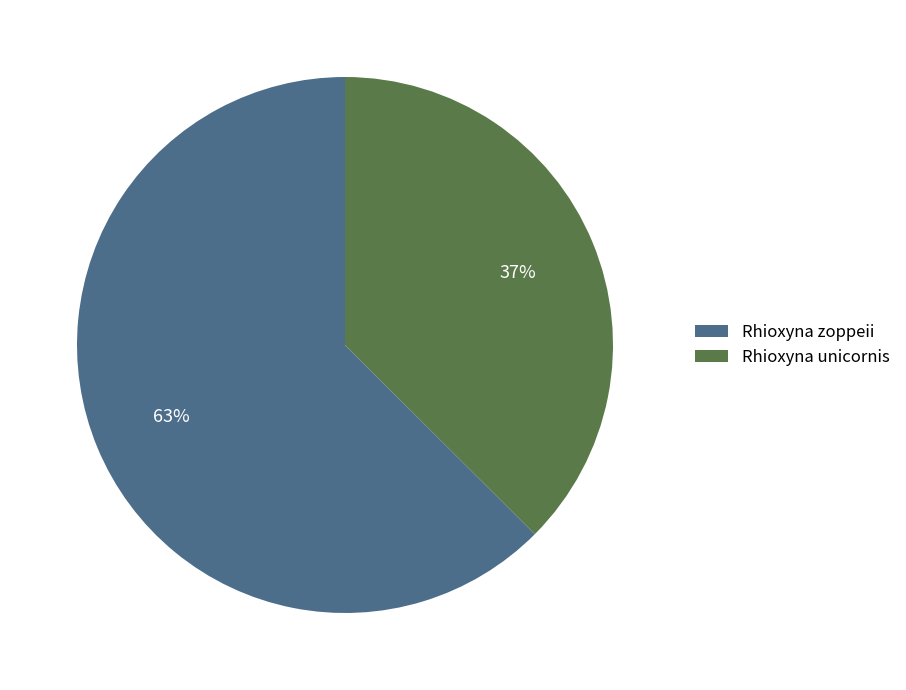

Does Rhioxyna zoppeii represent more than half of the total?

Yes